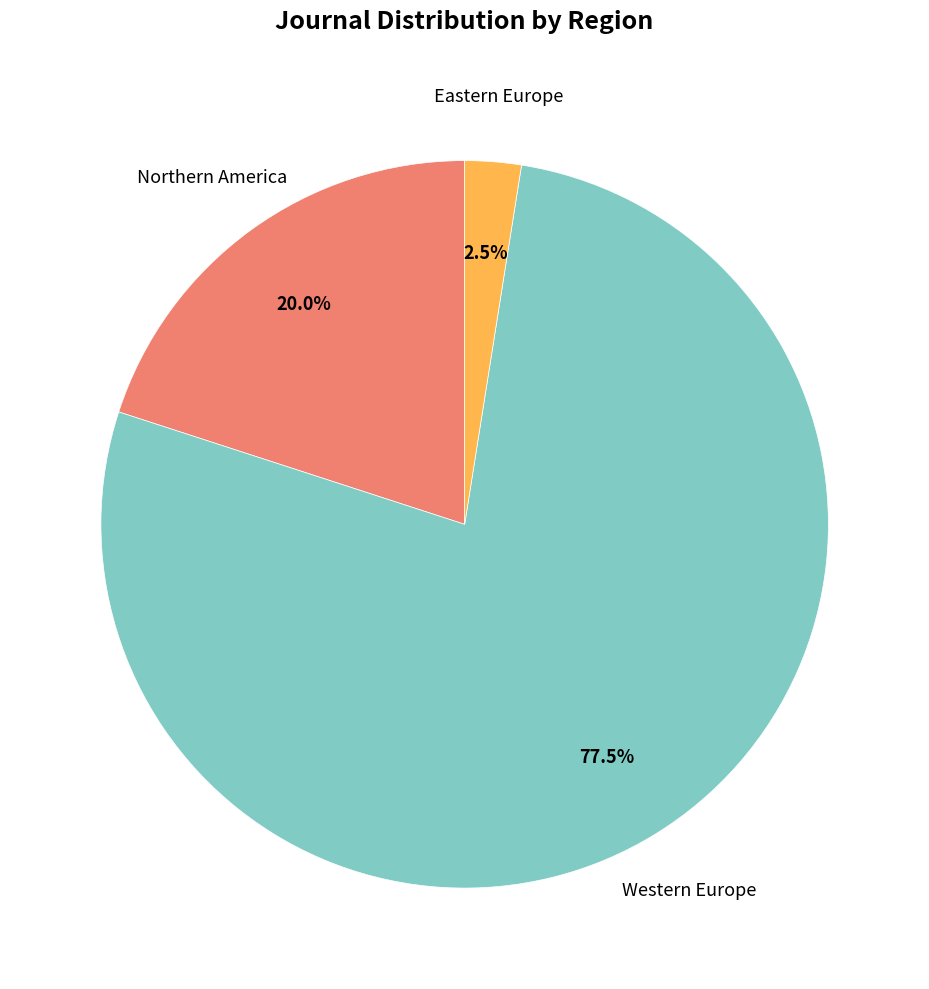

Is there a majority slice in this chart?

Yes